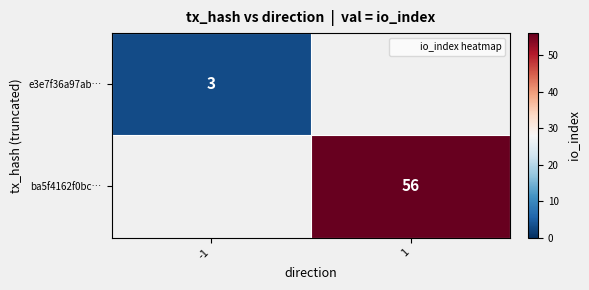

The ba5f4162f0bc… series shows 56.0 at 1. True or false?

True